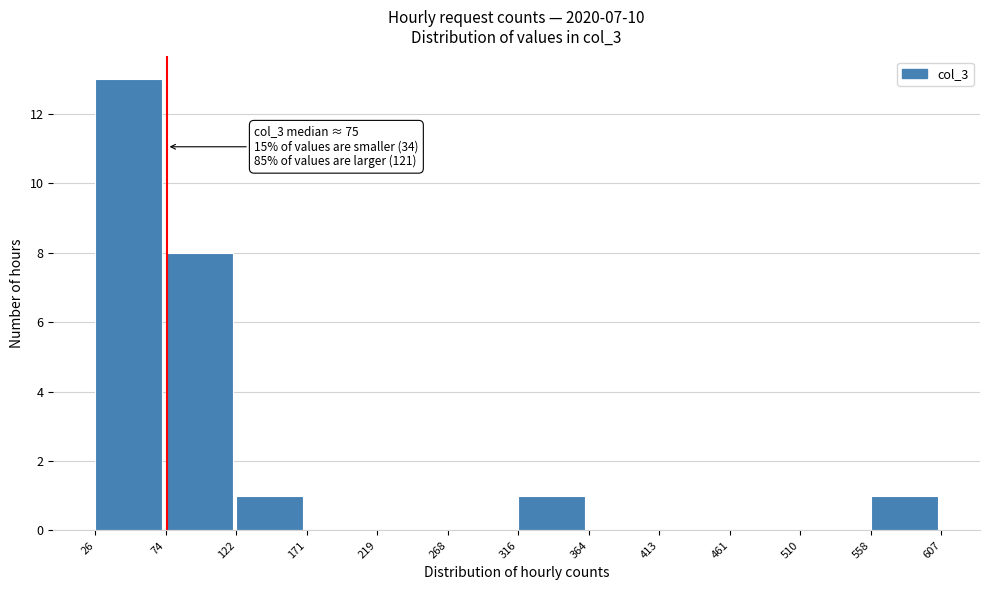

Over which range of the x-axis is the bar tallest?

26 to 74